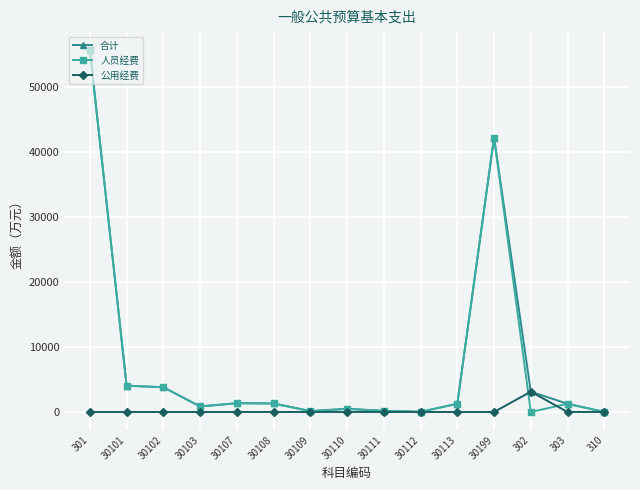

True or false: 公用经费 has a value of 0.0 at 30113.

True